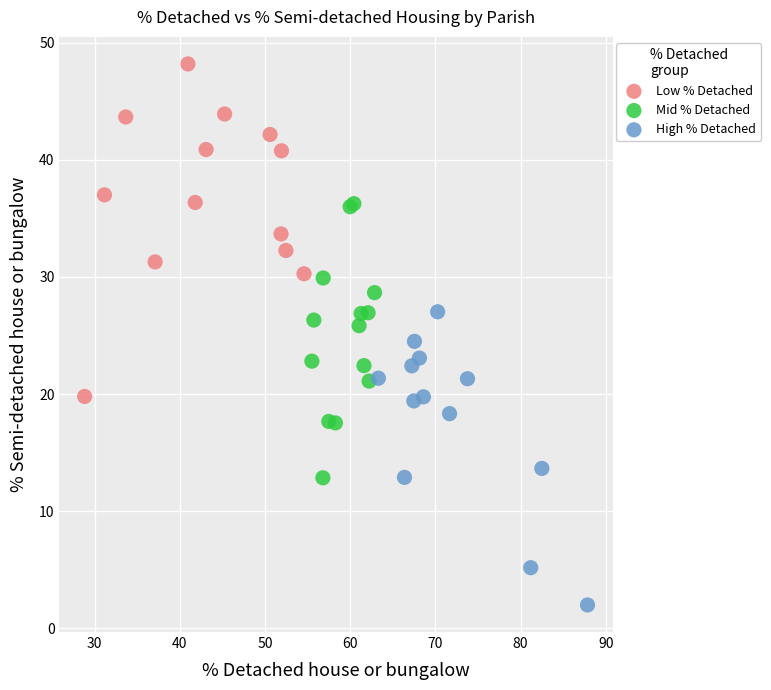

Which series reaches the minimum Y coordinate?

High % Detached